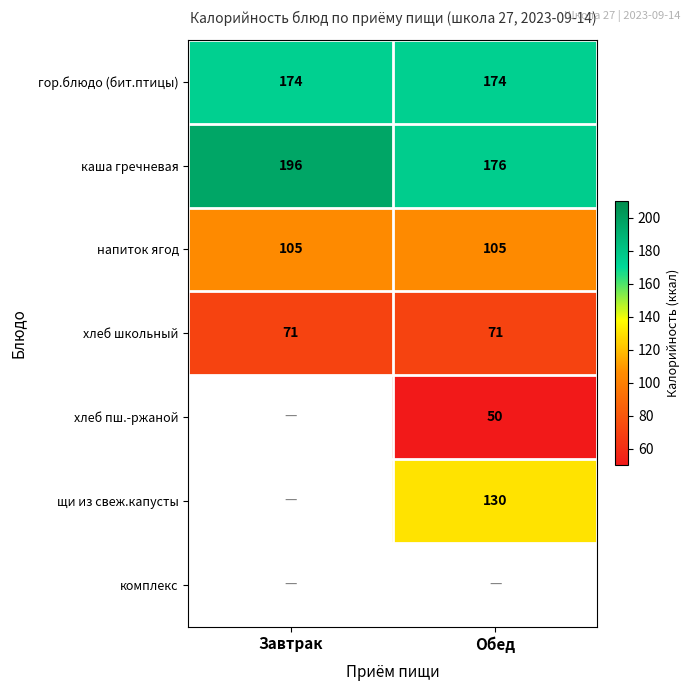

True or false: гор.блюдо (бит.птицы) has a value of 55.7 at Завтрак.

False